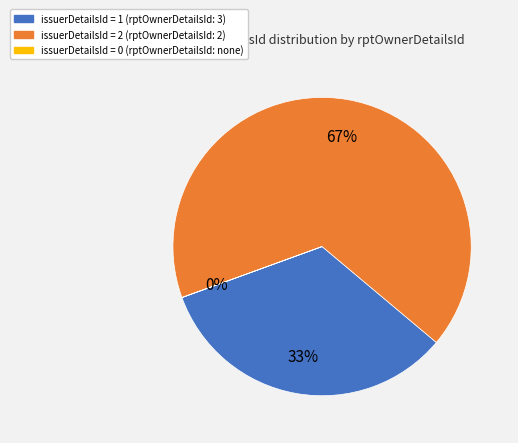

Is there a majority slice in this chart?

Yes